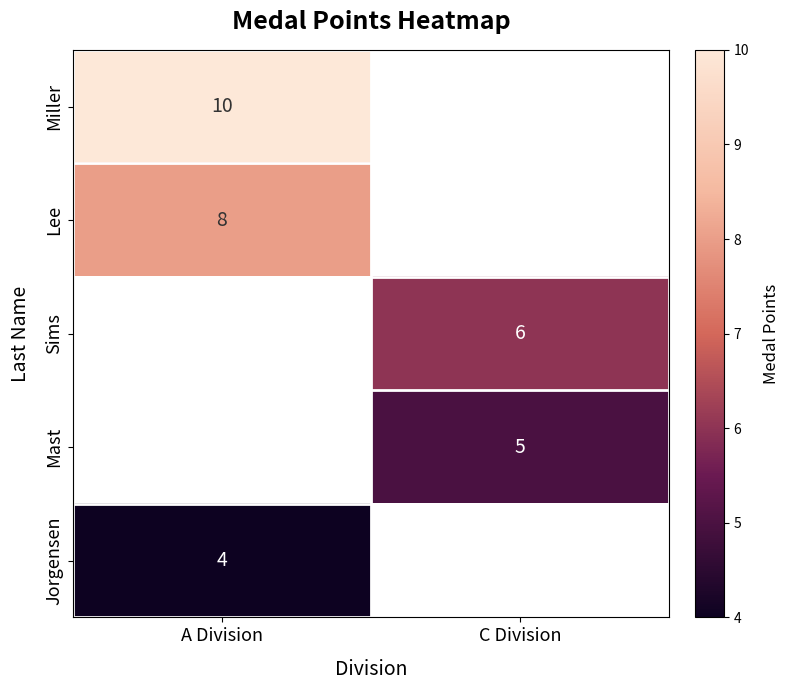

The Mast series shows 7 at C Division. True or false?

False